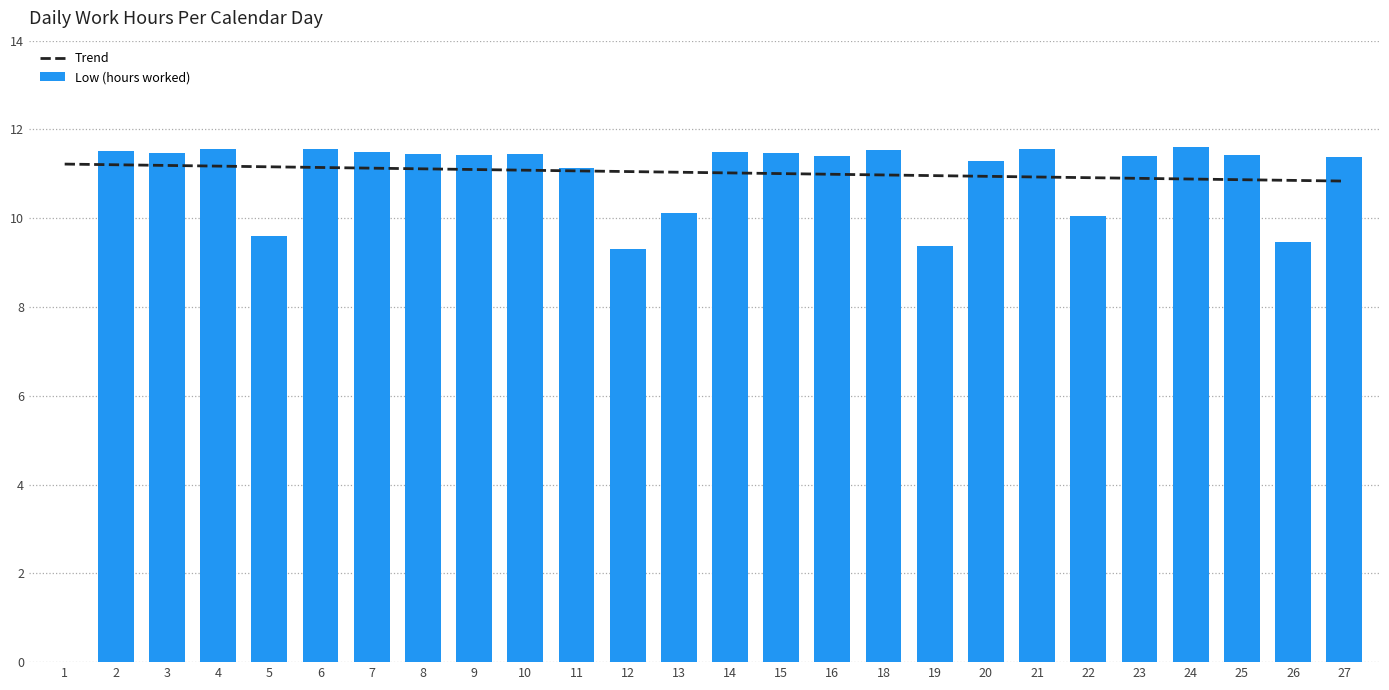

Where is the data nearest to the value 5?

12